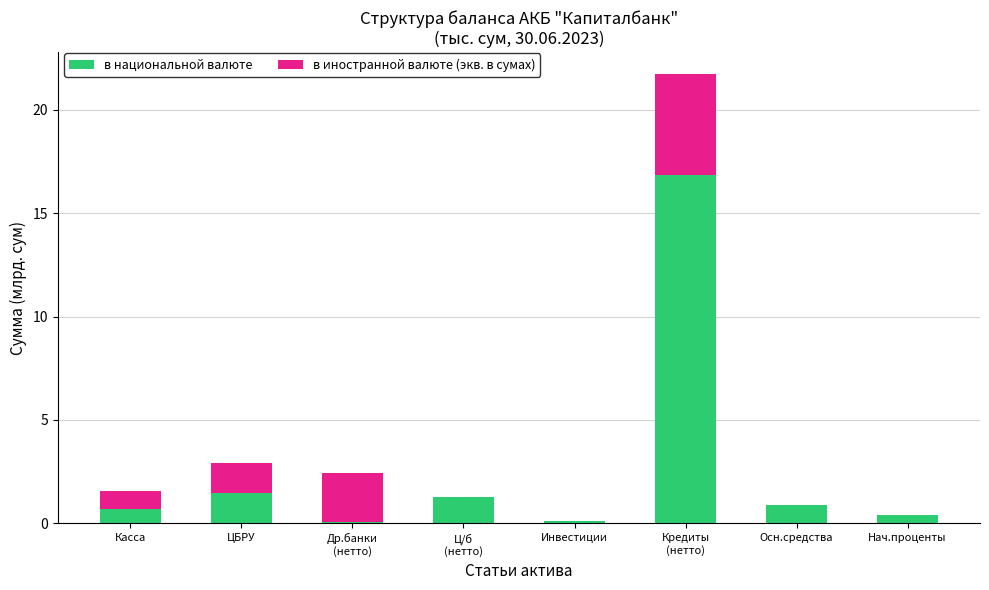

True or false: в национальной валюте has a value of 2.3 at ЦБРУ.

False